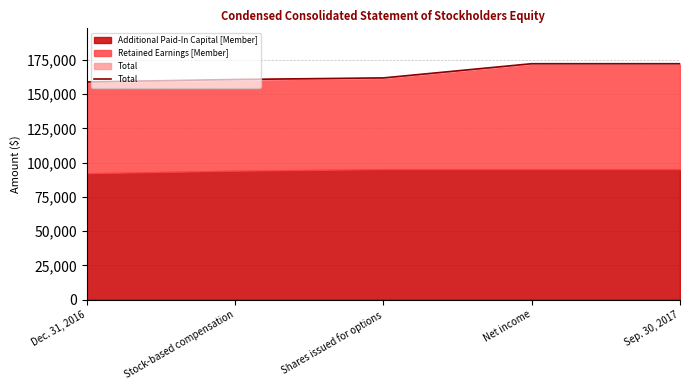

True or false: the data has more than 0 interior local peaks.

False